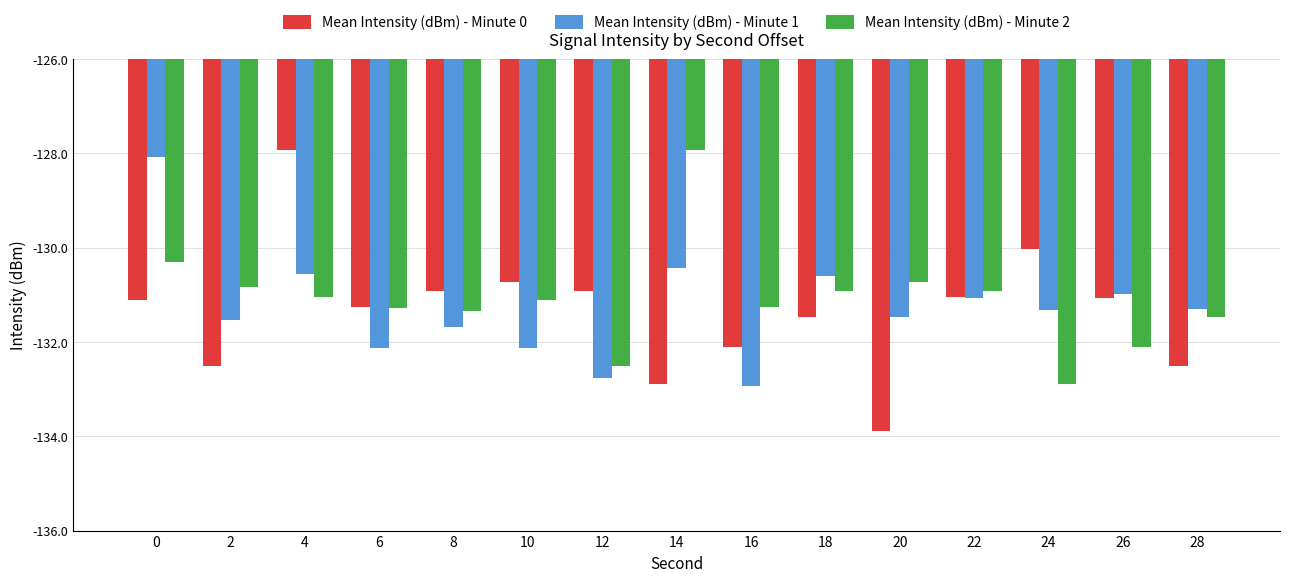

Which series has the largest range (max minus min)?

Mean Intensity (dBm) - Minute 0